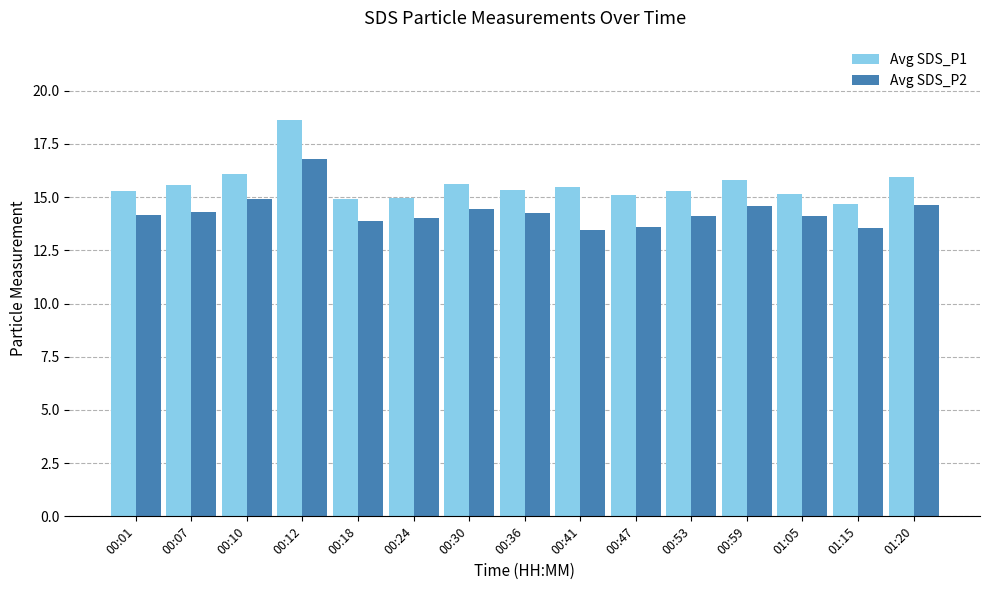

The value of Avg SDS_P1 at 00:59 is 4.7. True or false?

False